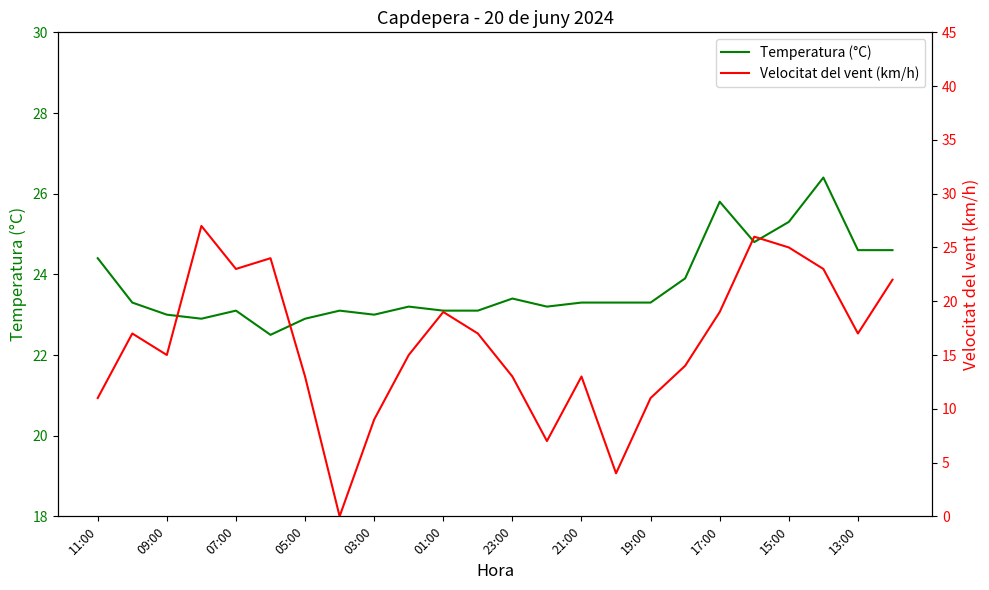

At which category is the sum across all series the highest?

19